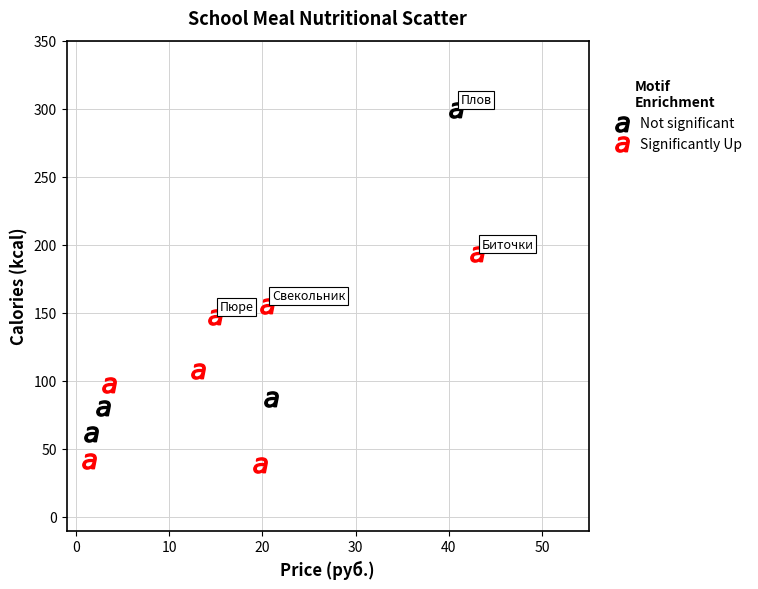

Which series reaches the maximum Y coordinate?

Not significant